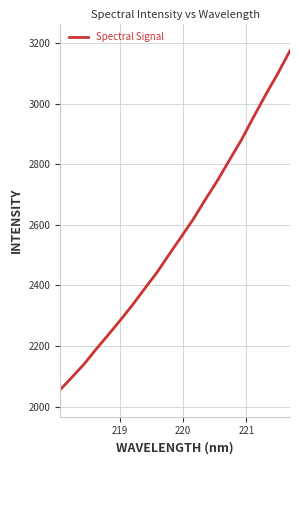

What is the minimum value shown in the chart?

2056.2